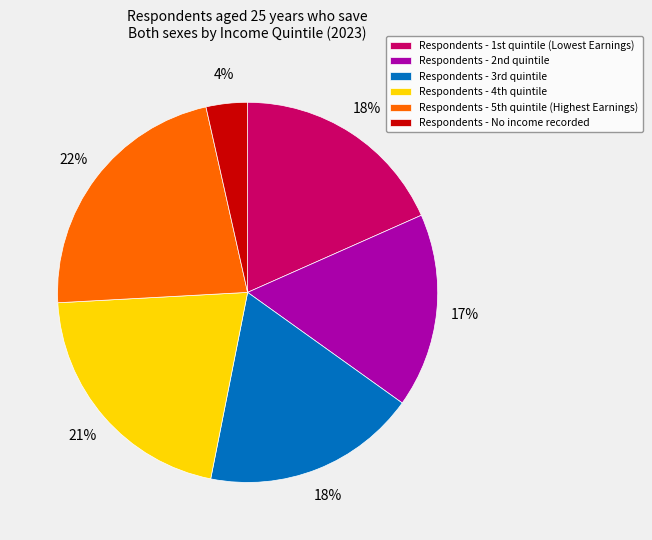

How many slices are in this pie chart?

6